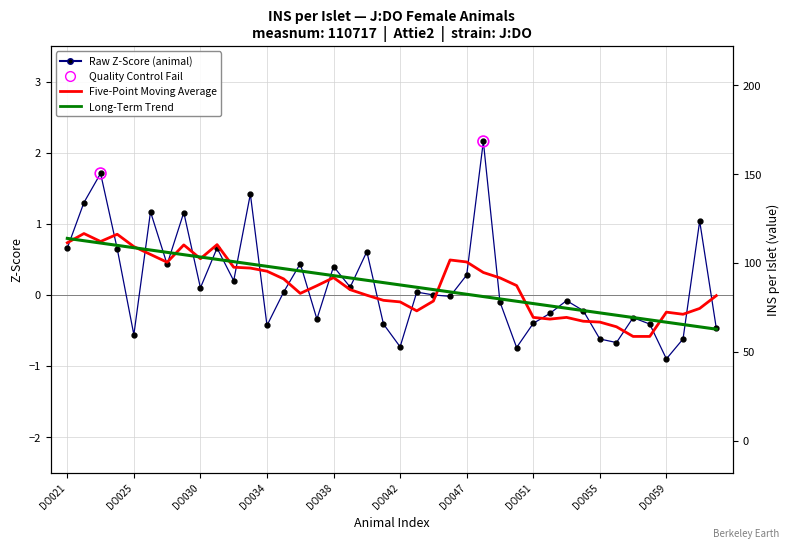

What is the change in value from 6 to 27?

-1.2